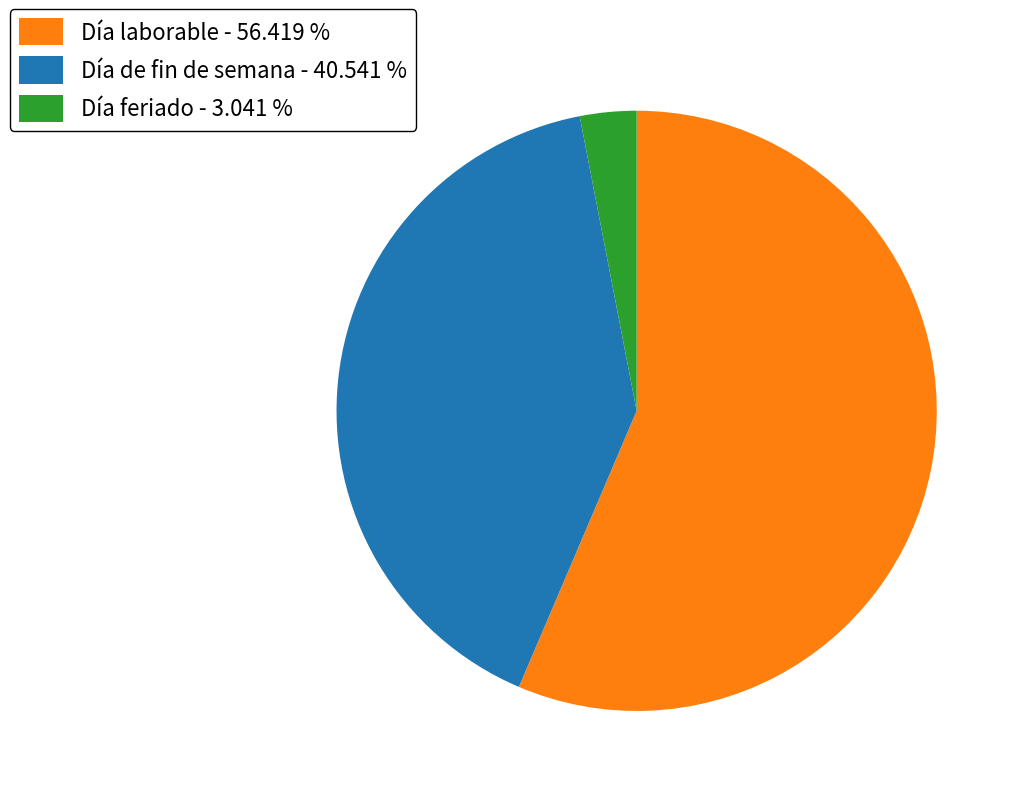

Rank the categories by value from lowest to highest.

Día feriado, Día de fin de semana, Día laborable